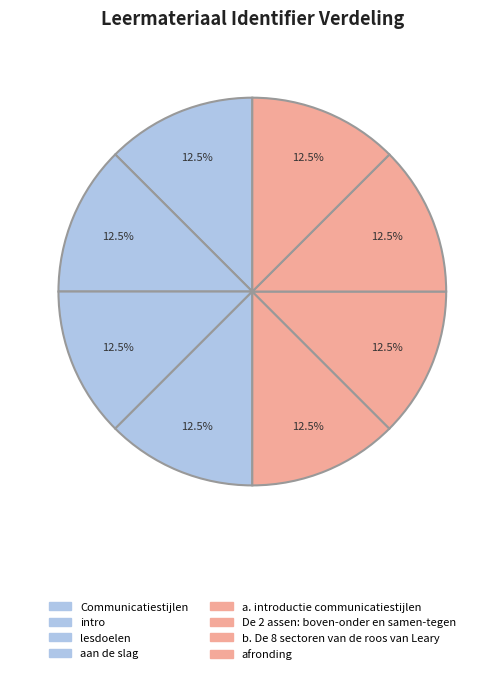

What is the smallest slice in the pie chart?

Communicatiestijlen